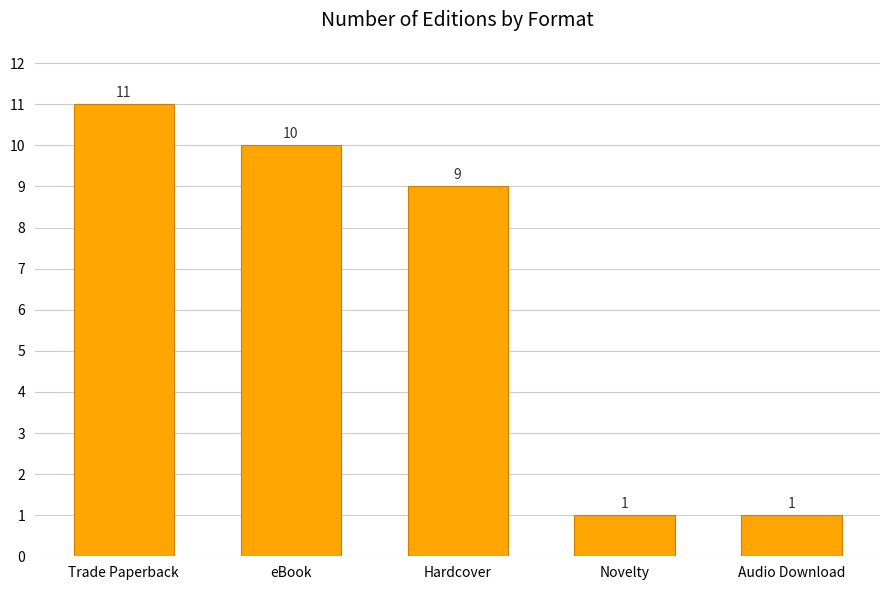

Are the bars grouped side by side (vs. stacked)?

No